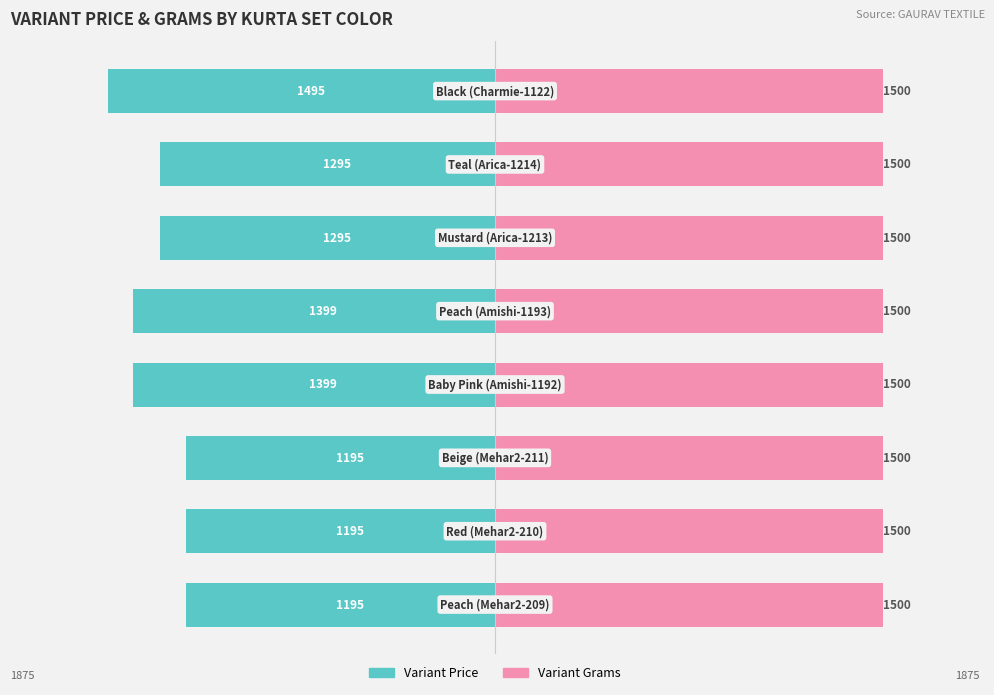

Which series changed the most between 2 and 7?

Variant Price